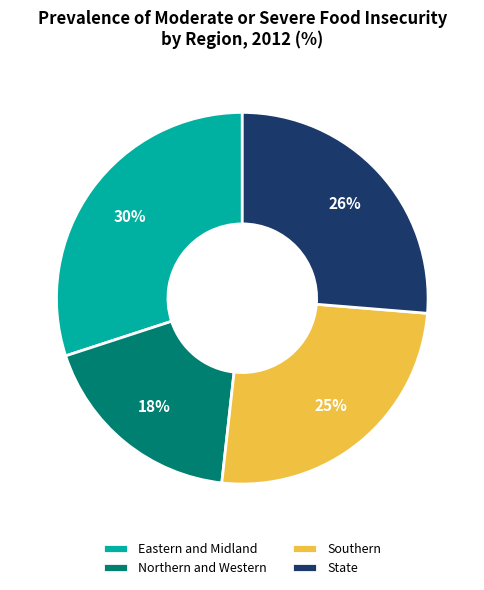

How many segments does this pie chart have?

4